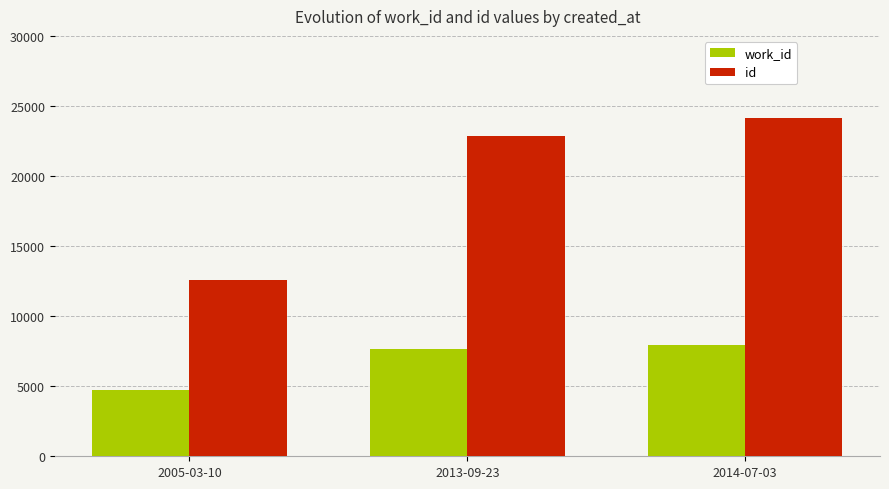

How many bars are there in each group?

2